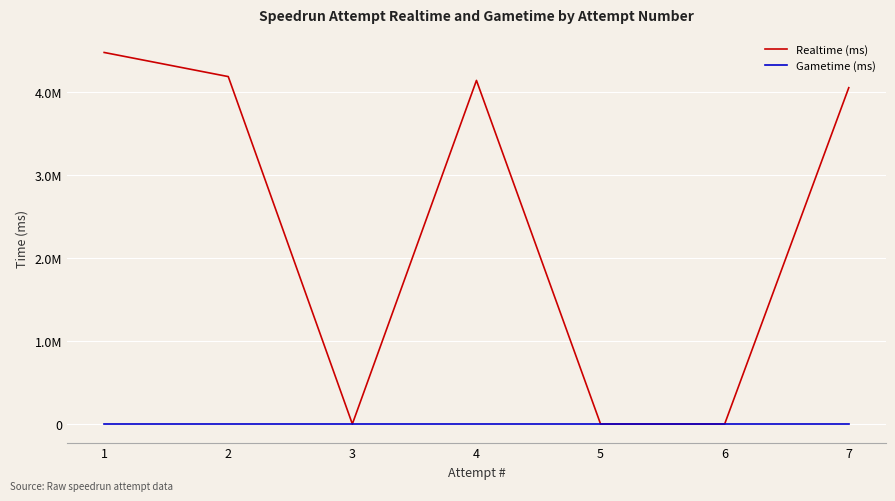

Reading left to right, extract all data points from this chart.

Realtime (ms): 7=4046795	6=0	5=0	4=4134501	3=0	2=4180501	1=4470725
Gametime (ms): 7=0	6=0	5=0	4=0	3=0	2=0	1=0